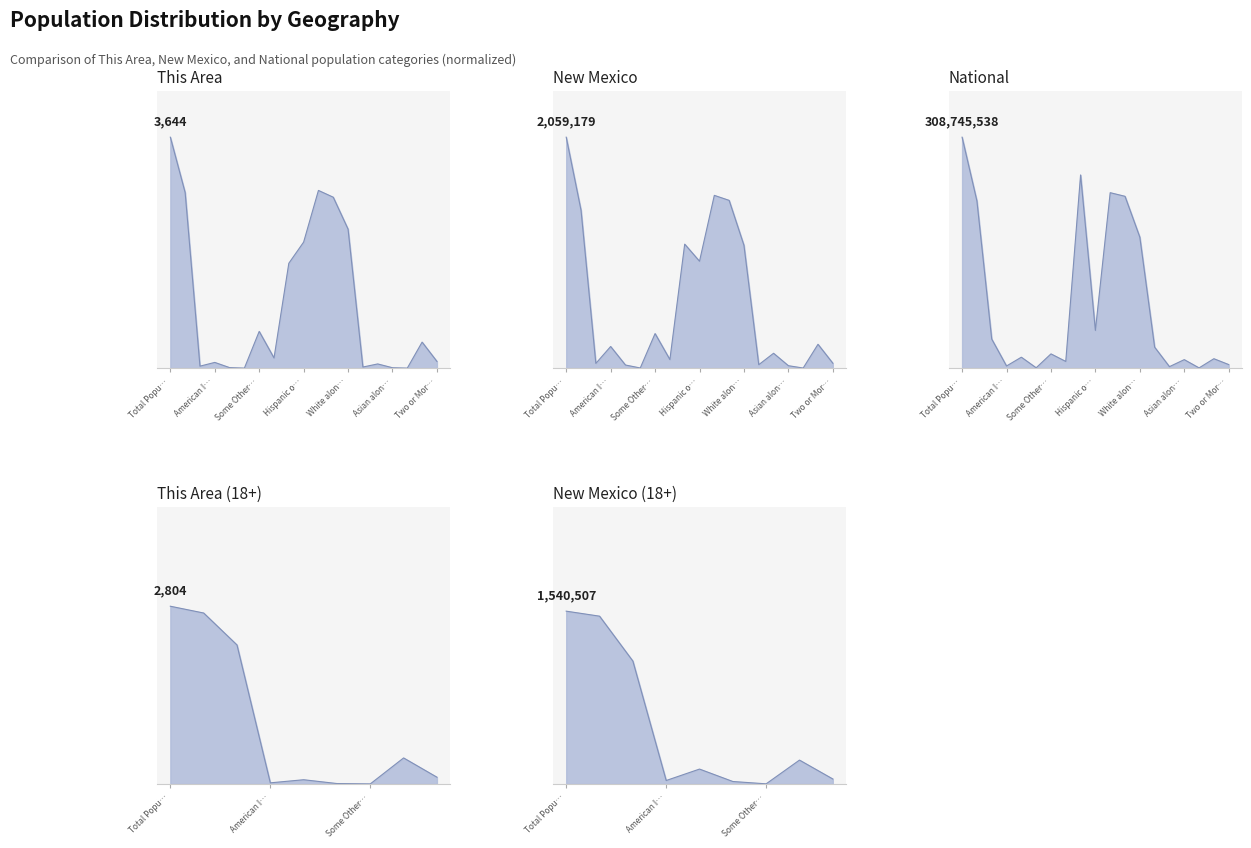

At which label is National closest to 0?

Native Hawaiian (18+)